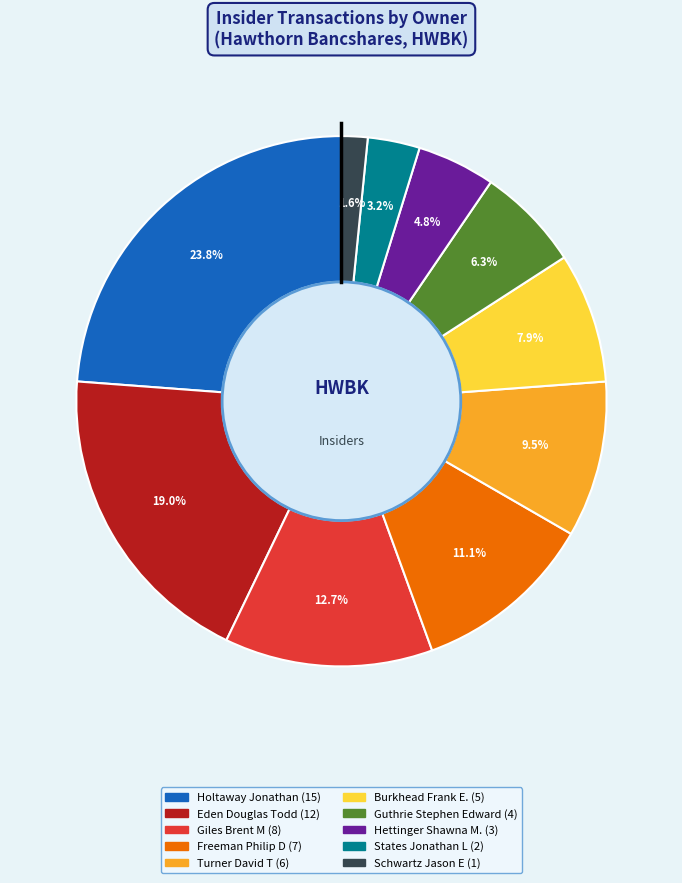

Count the number of slices in the pie.

10